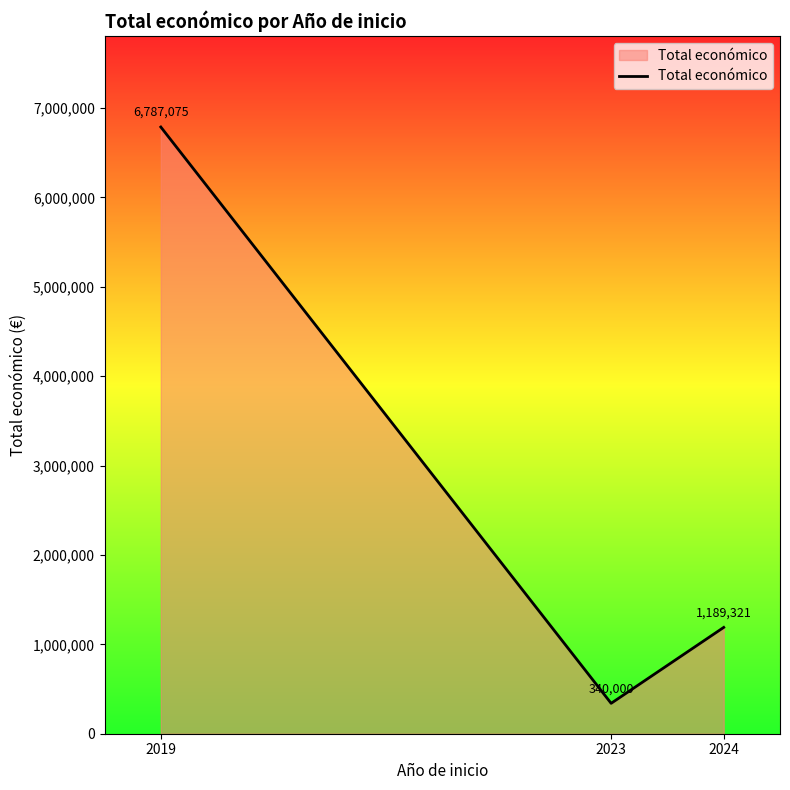

The chart shows a value of 6787075 at 2019. True or false?

True